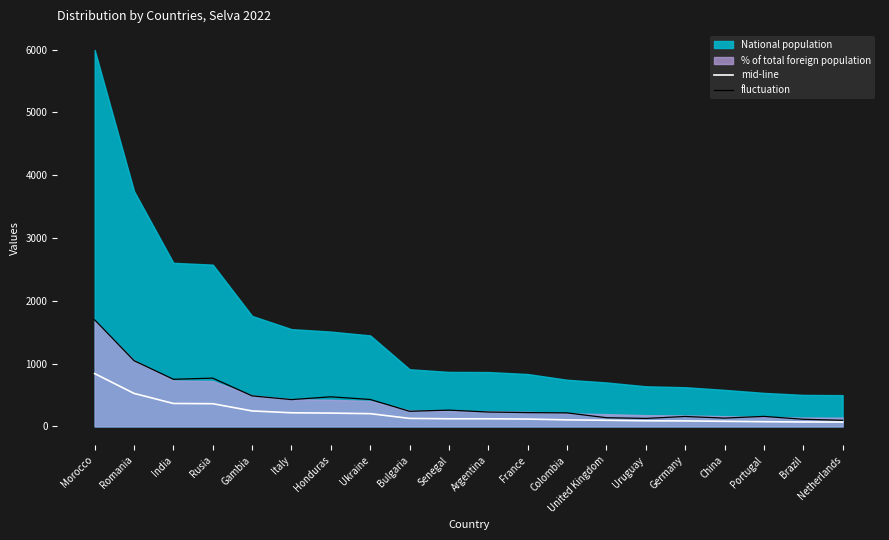

What is the label of the 20th point from the left?

Netherlands